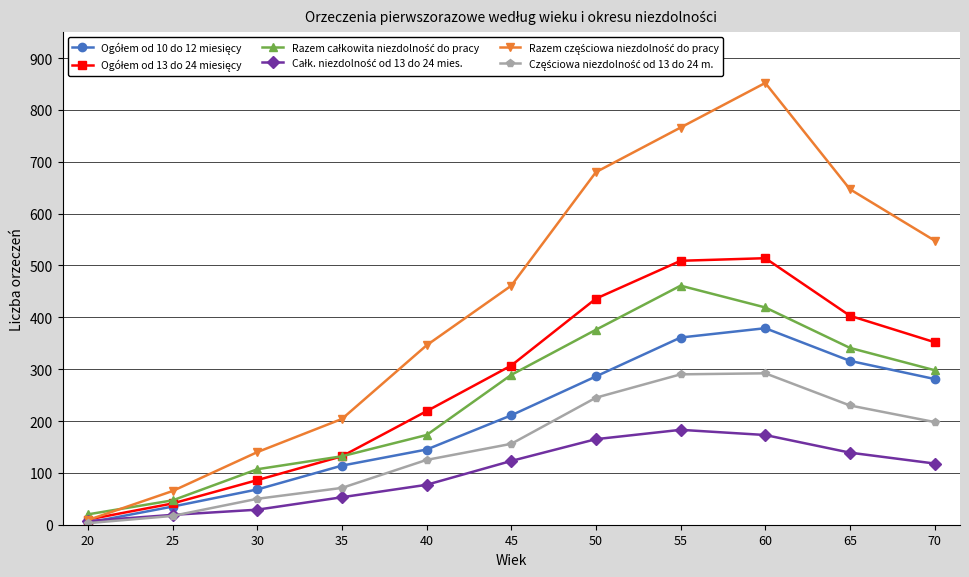

At how many categories does at least one series exceed 269?

7